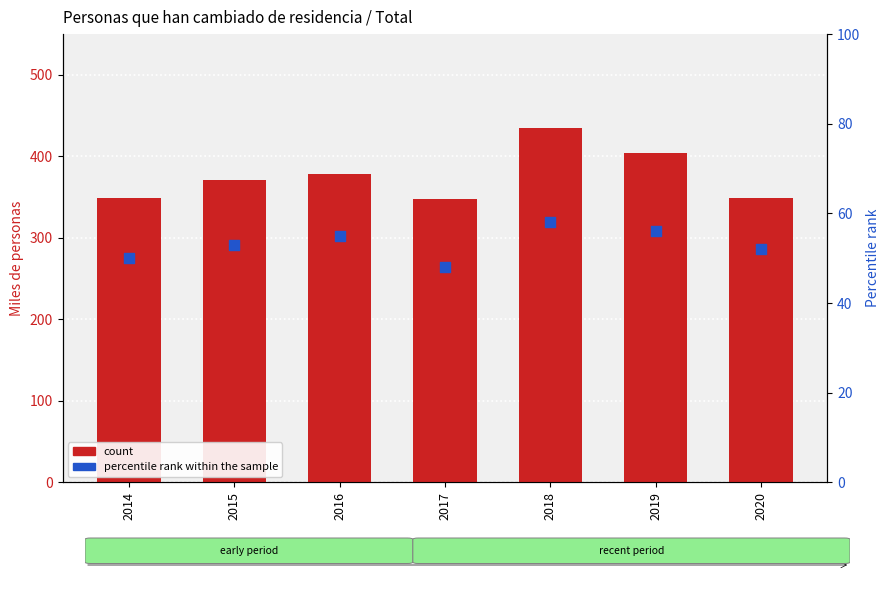

Which series reaches the minimum Y coordinate?

percentile rank within the sample